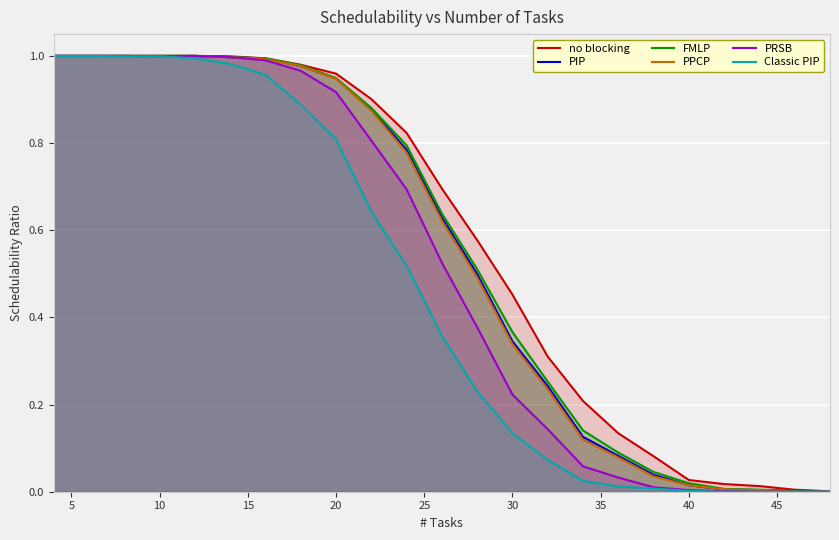

The PRSB series shows 1.0 at 10. True or false?

True